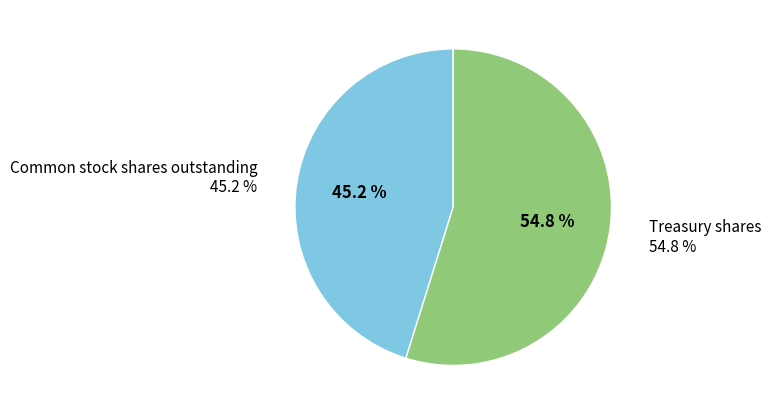

Which slice is the smallest?

Common stock shares outstanding